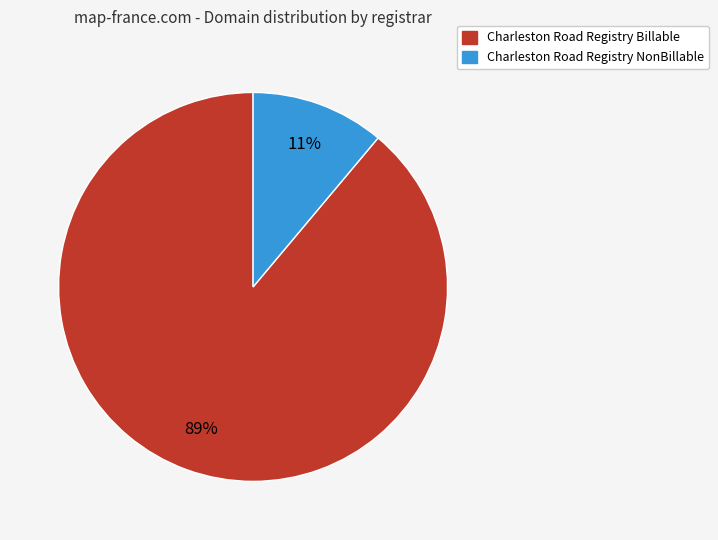

Between Charleston Road Registry NonBillable and Charleston Road Registry Billable, which is larger?

Charleston Road Registry Billable